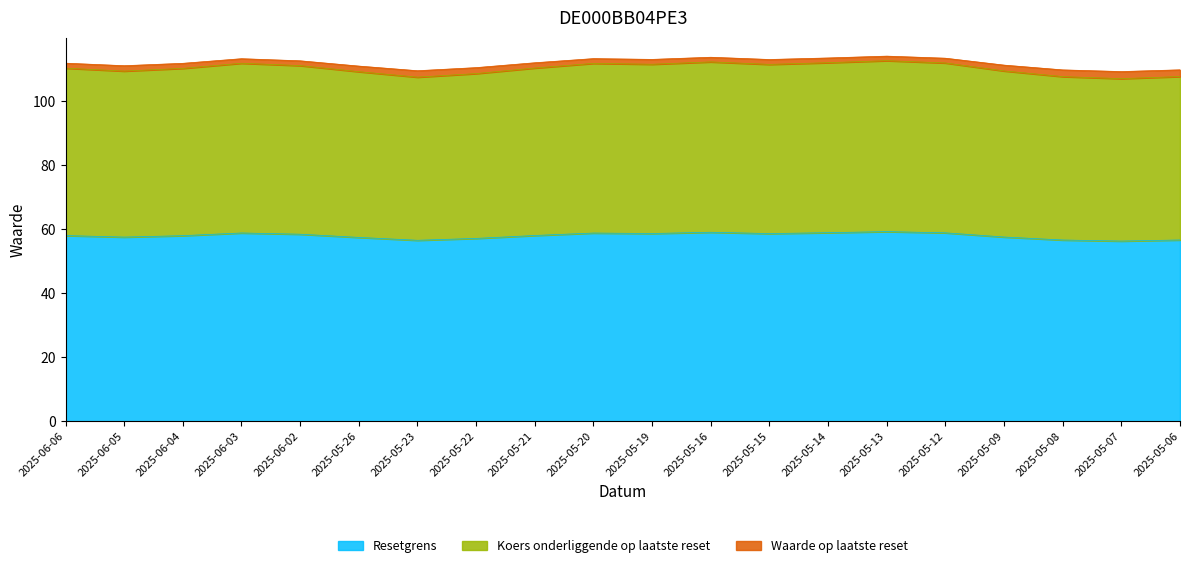

What is the lowest value of the Resetgrens series?

56.3